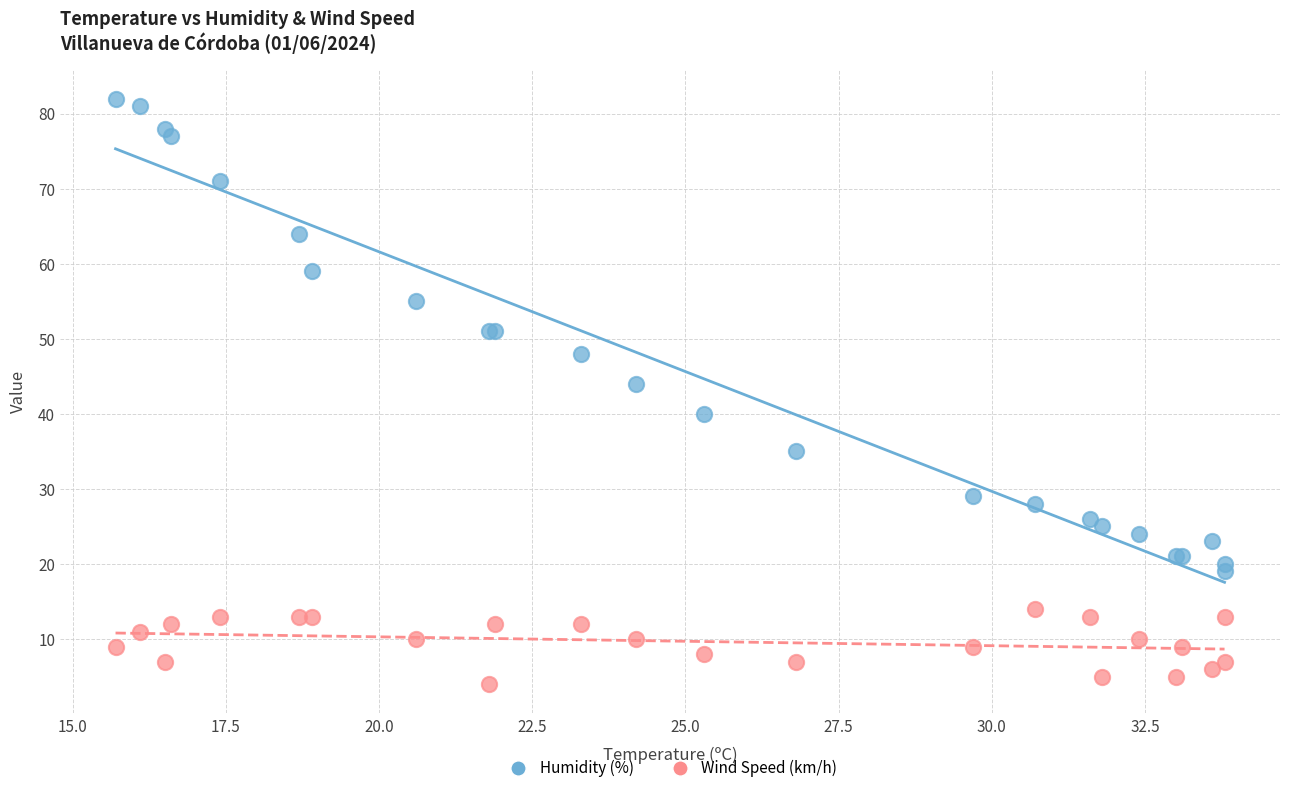

What are all the series names shown in the legend?

Humidity (%), Wind Speed (km/h)